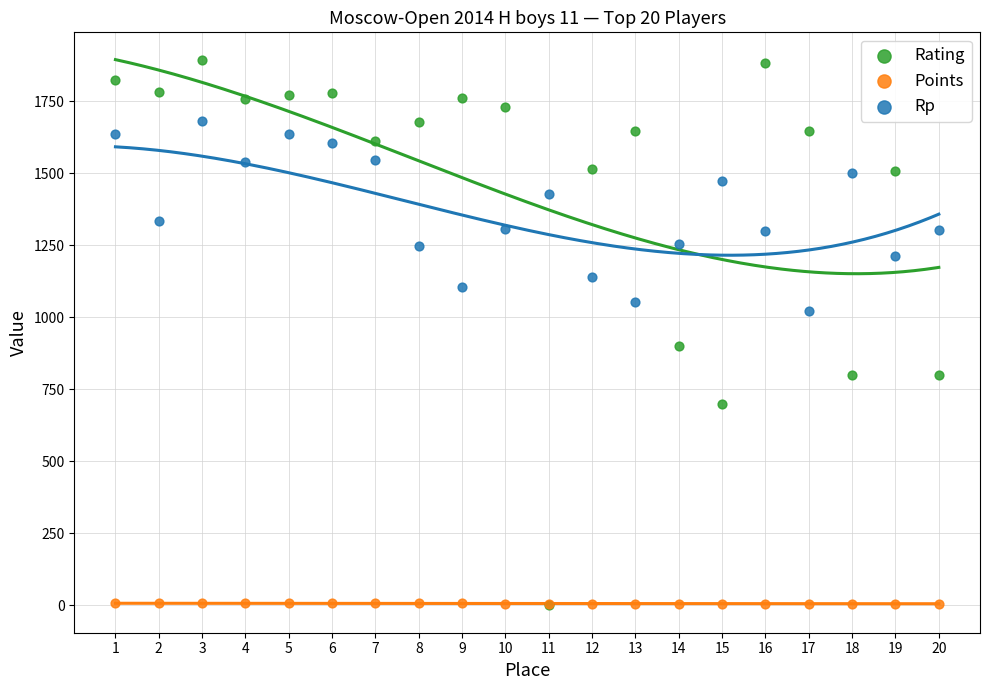

Across all series, what Y value is closest to 947?

900.0